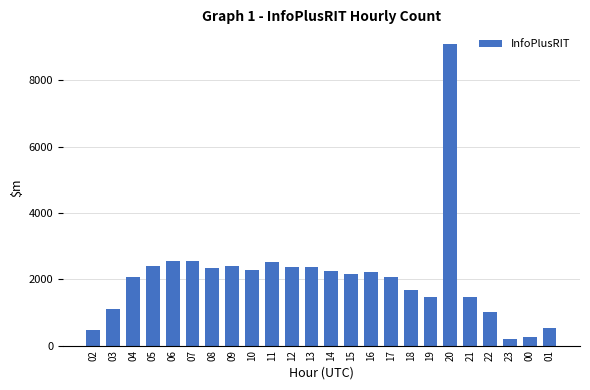

What is the maximum value shown in the chart?

9089